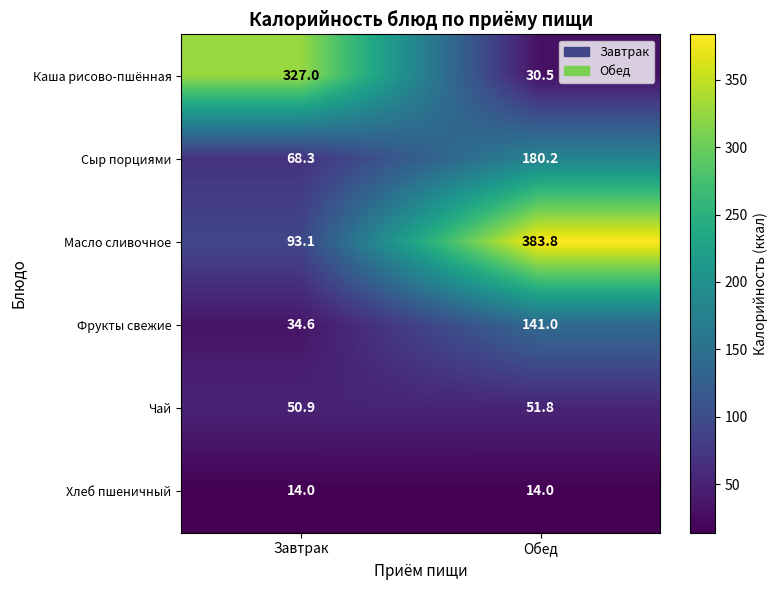

Which series has the largest range (max minus min)?

Каша рисово-пшённая